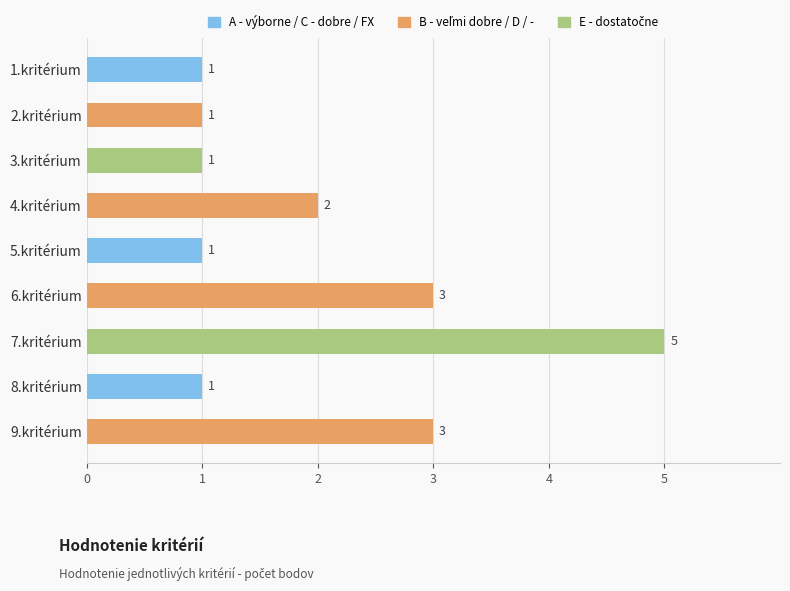

Reading top to bottom, extract all data points from this chart.

1	1	1	2	1	3	5	1	3